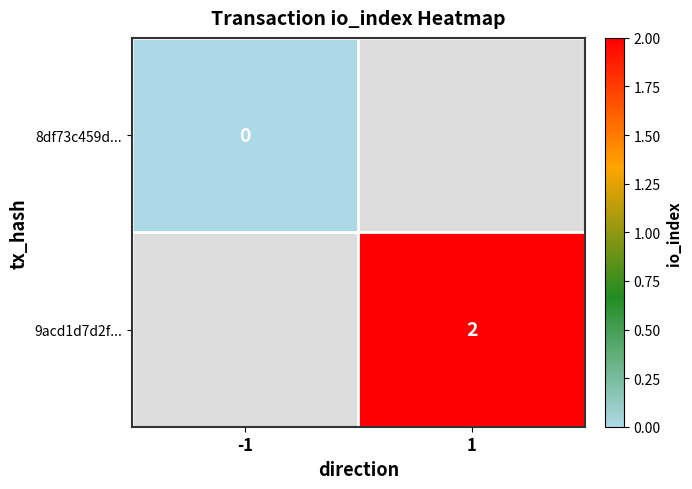

The value of 9acd1d7d2f... at 1 is 2. True or false?

True